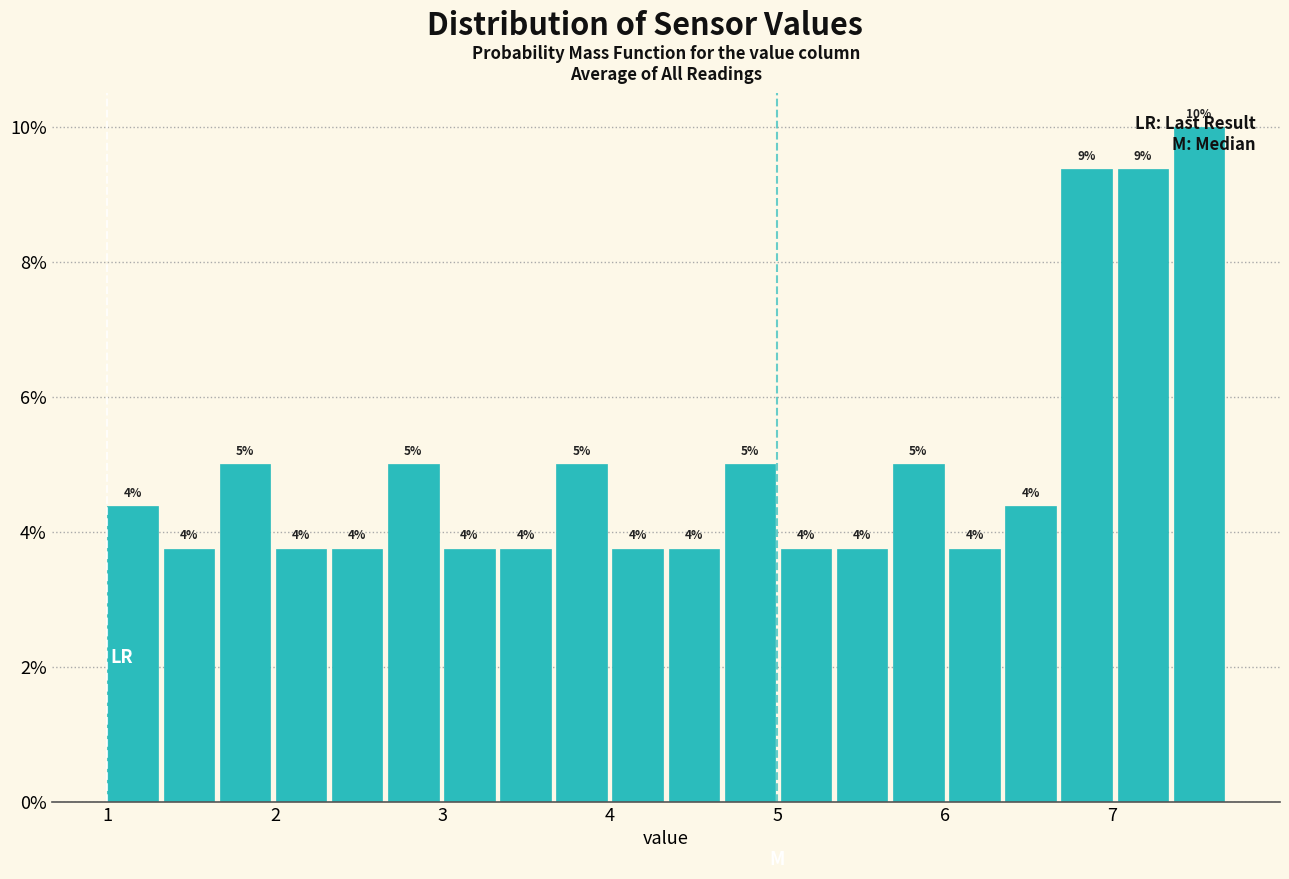

Around what value on the x-axis is the tallest bar? Give the approximate position of its centre, as read against the axis.

7.5